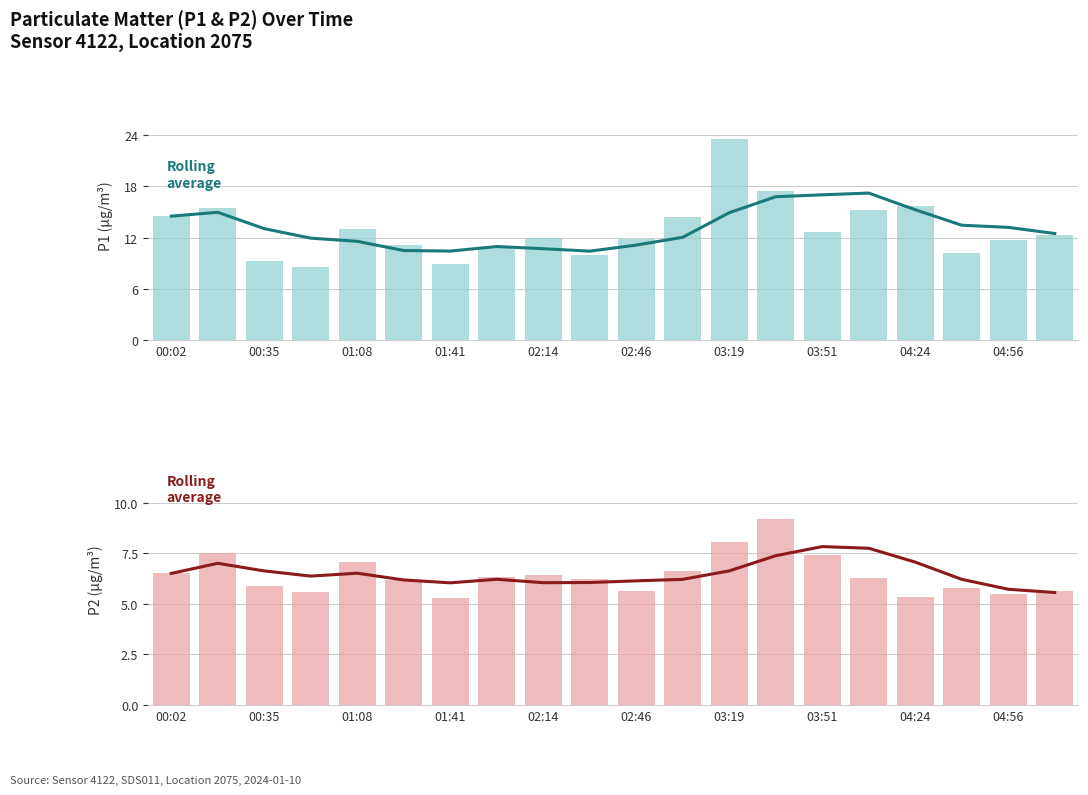

Which category has the highest value across all series?

03:19